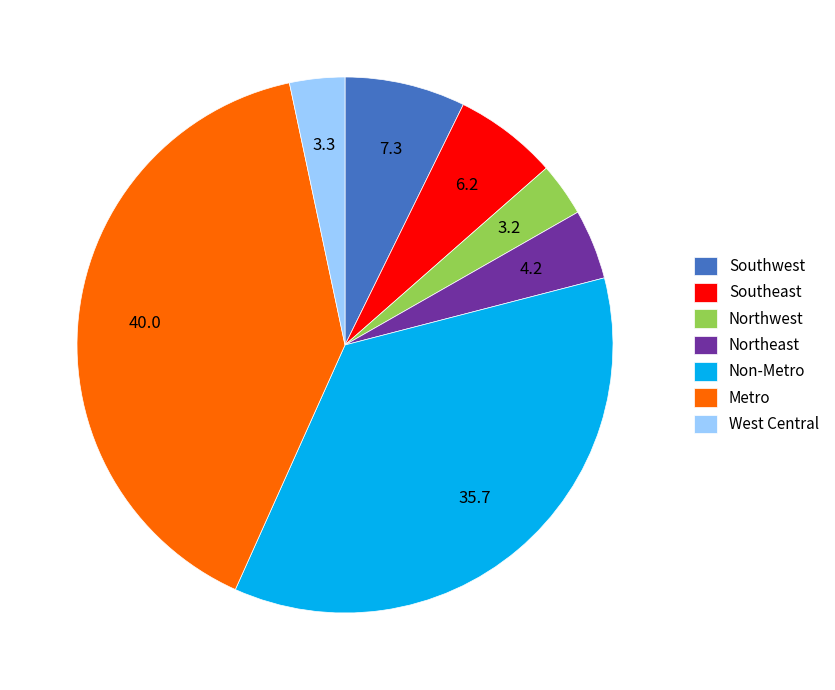

How many slices are in this pie chart?

7